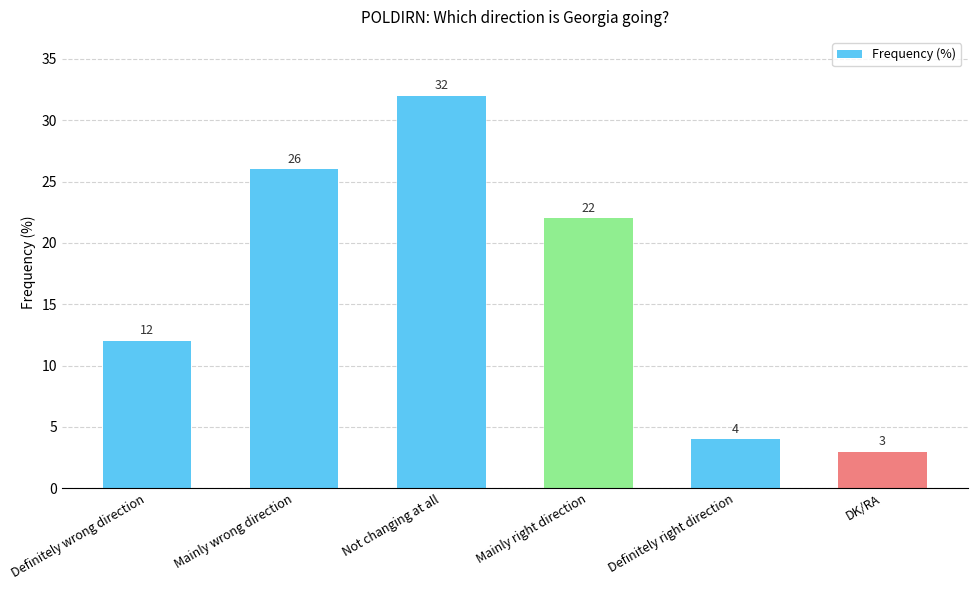

What is the label of the 1st bar from the right?

DK/RA